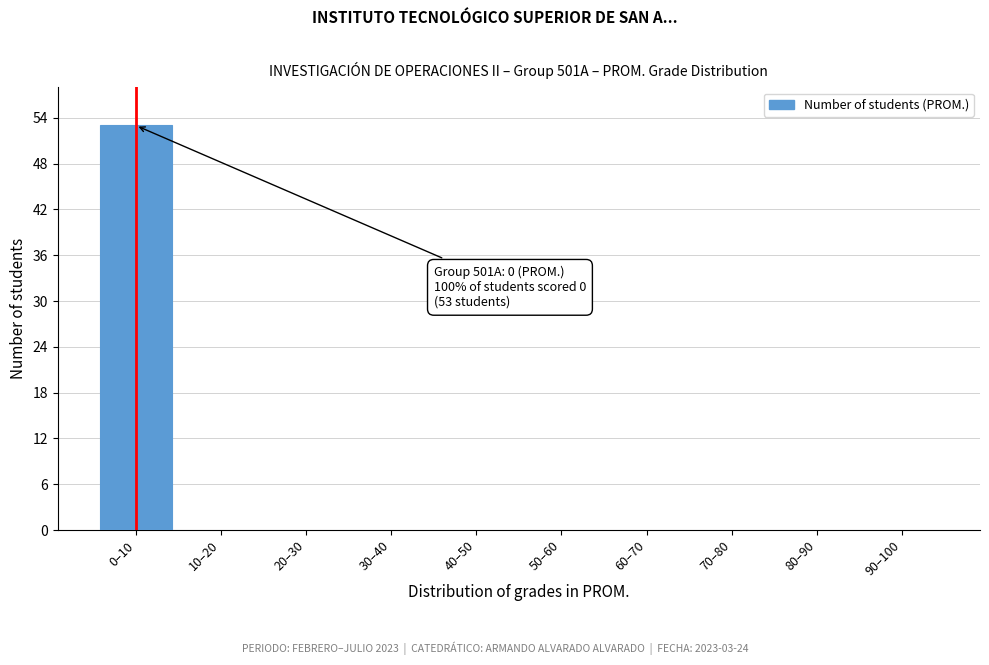

Reading left to right, transcribe all the data shown in this chart.

0–10=53	10–20=0	20–30=0	30–40=0	40–50=0	50–60=0	60–70=0	70–80=0	80–90=0	90–100=0